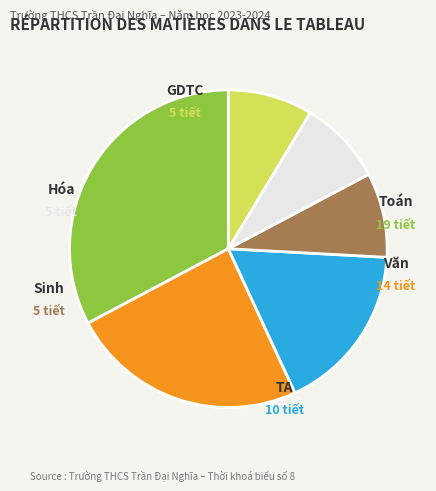

Count the number of slices in the pie.

6